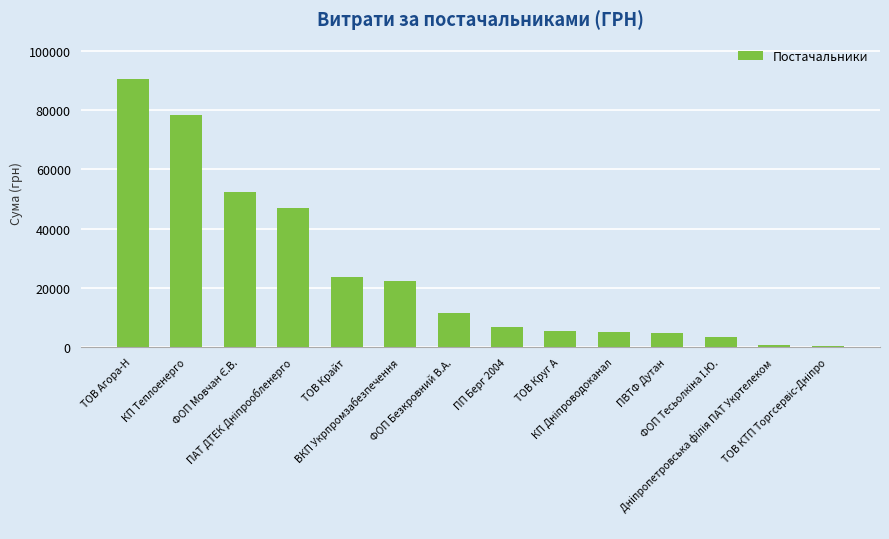

What is the maximum value shown in the chart?

90452.6